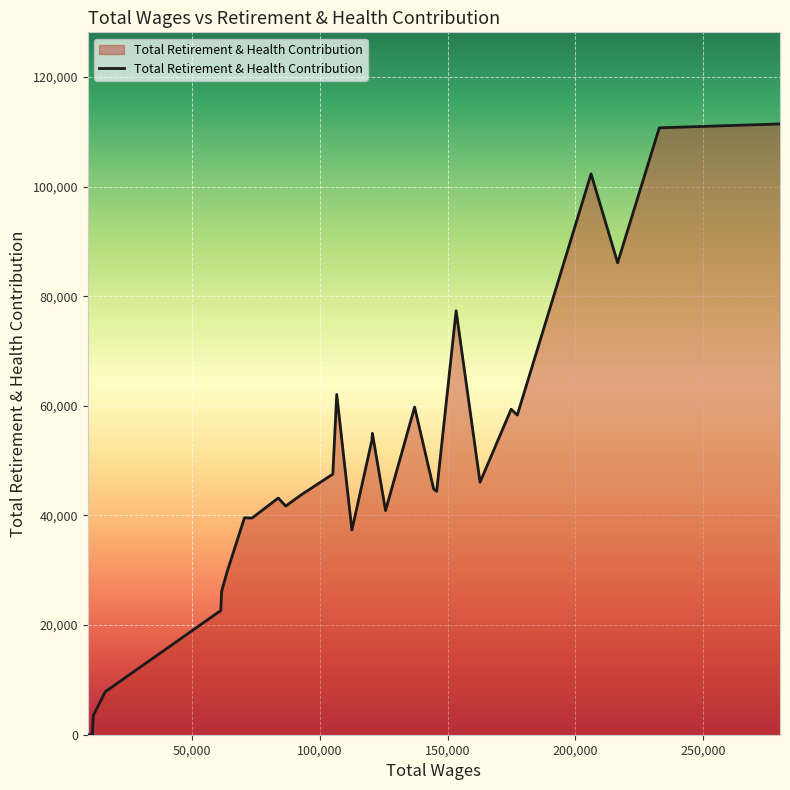

What is the greatest value displayed?

111419